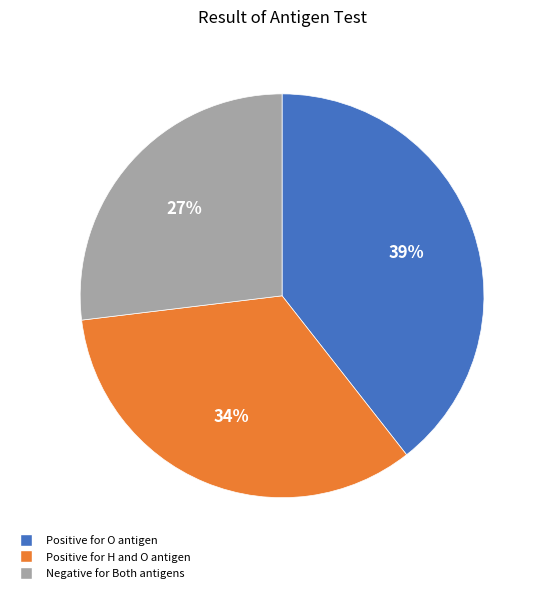

Does any single category account for the majority?

No